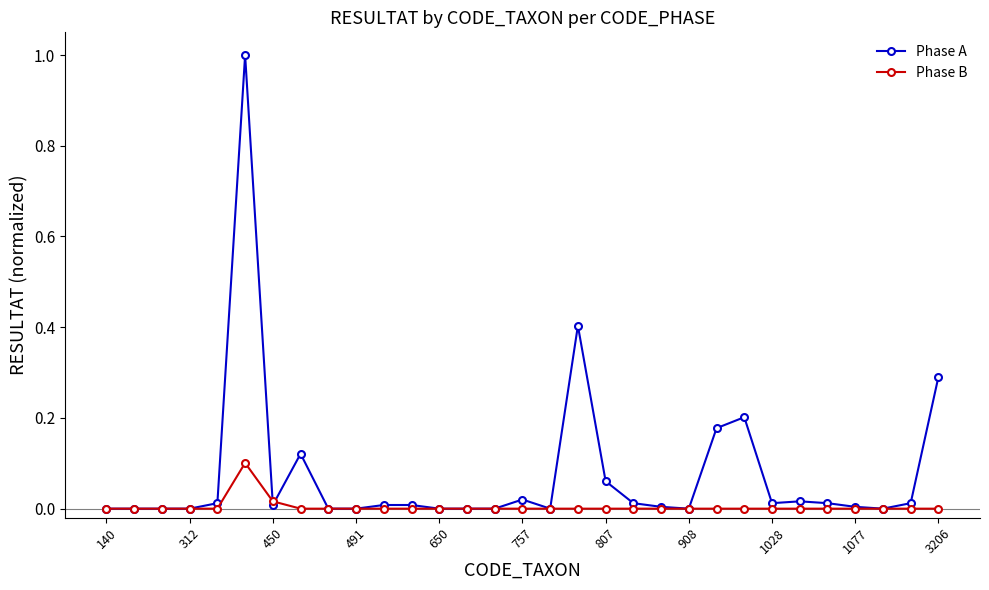

Rank the series by their average value, from lowest to highest.

Phase B, Phase A